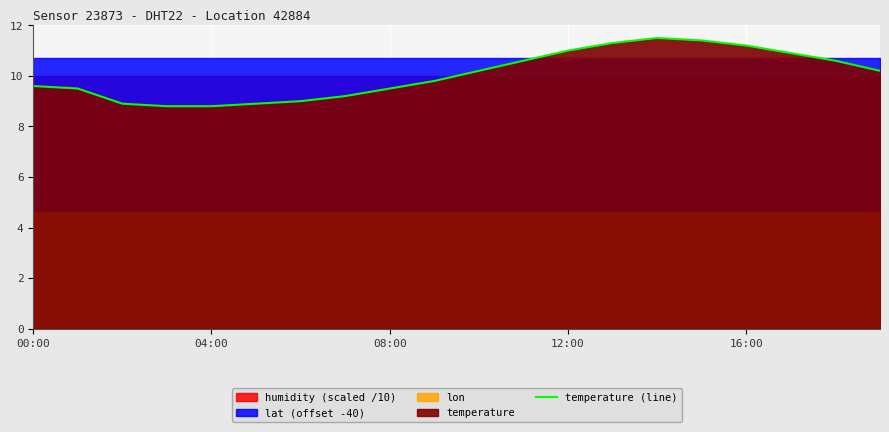

Reading right to left, list all the values displayed in this chart.

10.2	10.6	10.9	11.2	11.4	11.5	11.3	11.0	10.6	10.2	9.8	9.5	9.2	9.0	8.9	8.8	8.8	8.9	9.5	9.6